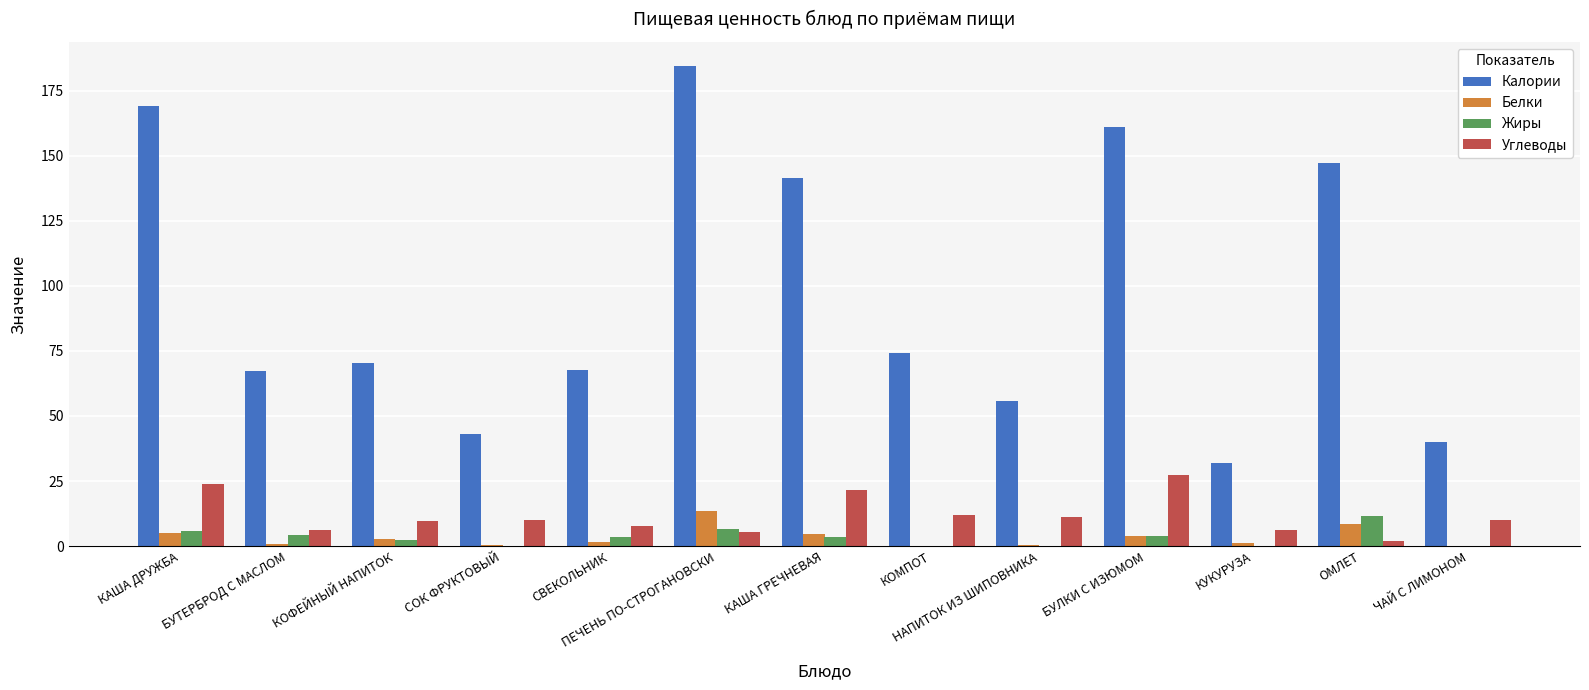

The Углеводы series shows 10.1 at СОК ФРУКТОВЫЙ. True or false?

True